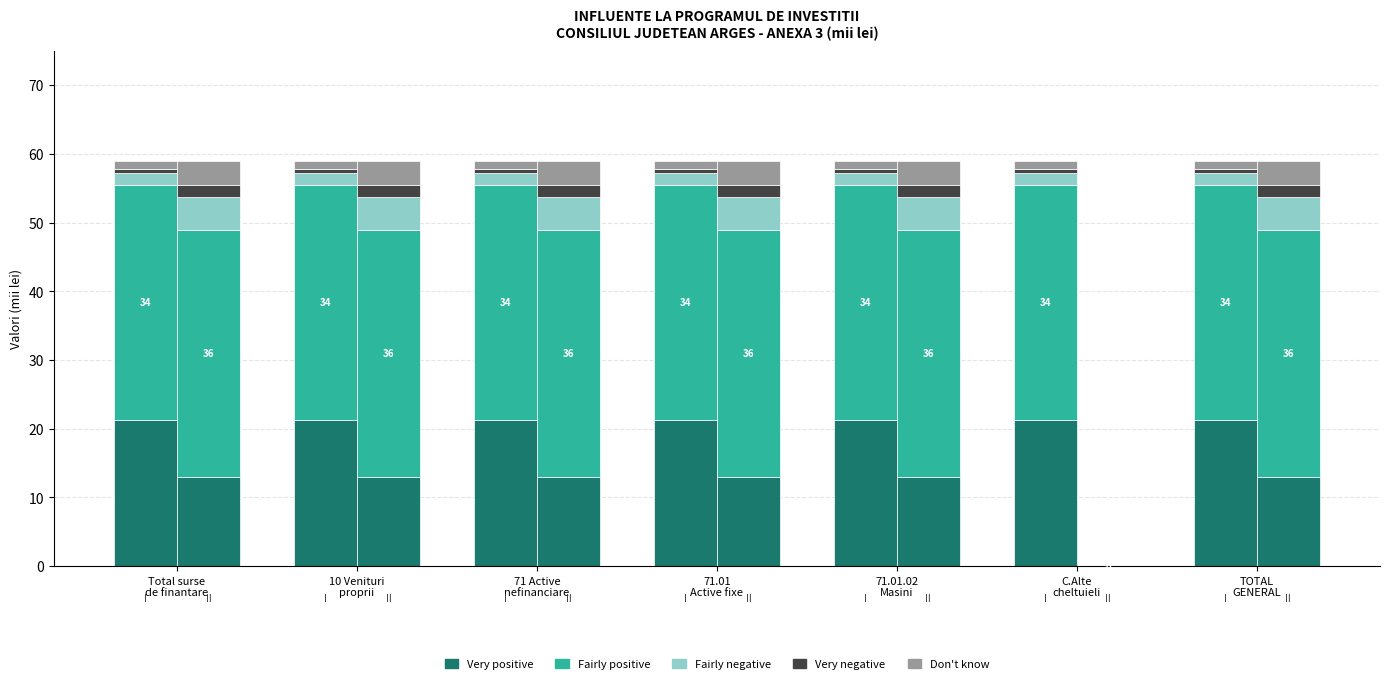

What is the value of the Venituri proprii II bar at the 5th from the left?

59